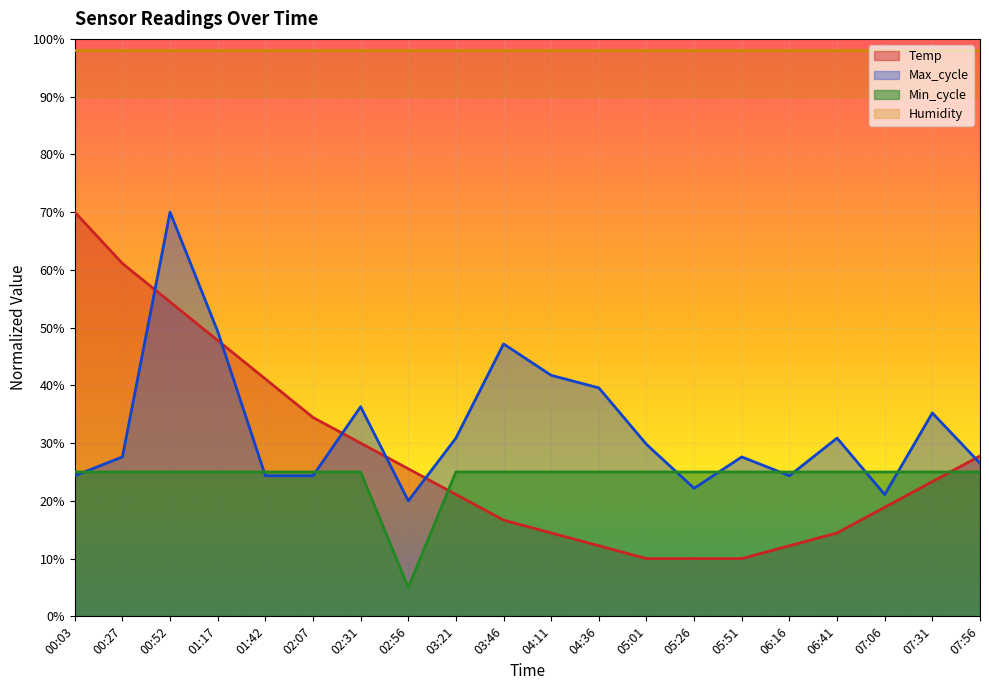

List the labels in order of Max_cycle value, largest first.

00:52, 01:17, 03:46, 04:11, 04:36, 02:31, 07:31, 03:21, 06:41, 05:01, 00:27, 05:51, 07:56, 00:03, 01:42, 02:07, 06:16, 05:26, 07:06, 02:56